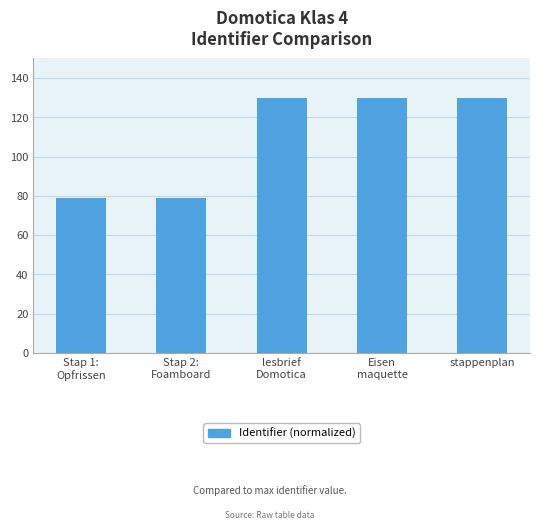

What is the sum of all values?

547.4